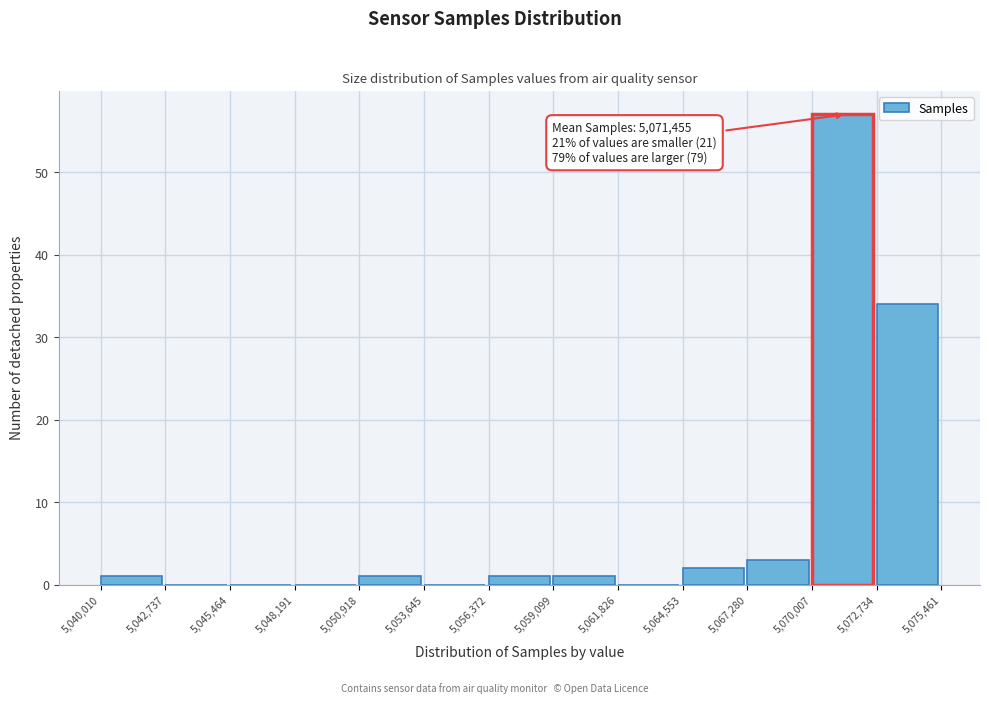

Which range on the x-axis has the tallest bar?

5,070,007 to 5,072,734